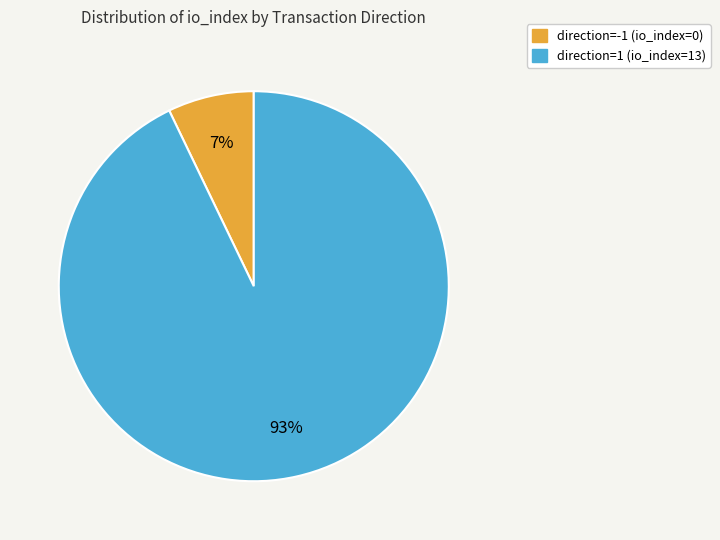

What percentage is the direction=1 (io_index=13) slice, to the nearest percent?

93%